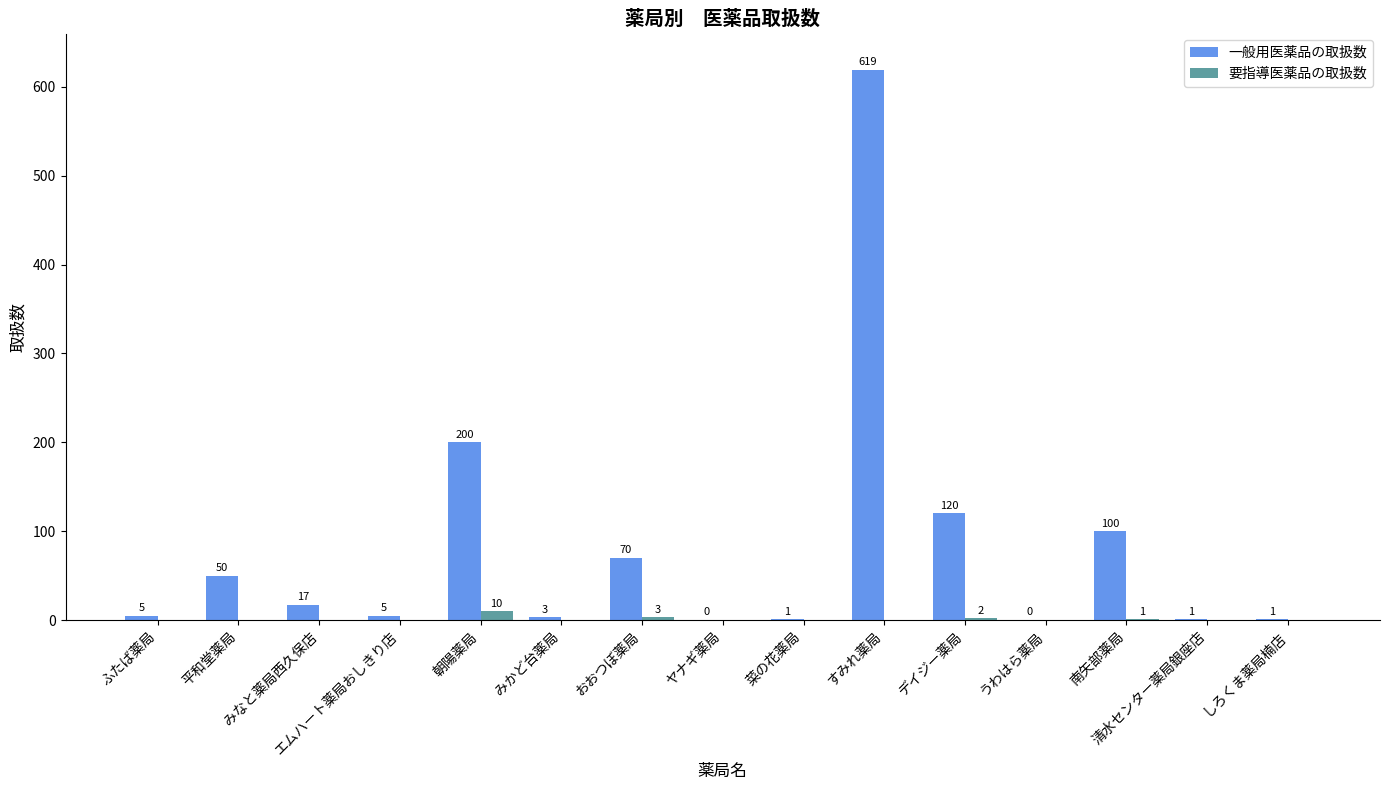

What is the total value across all series at 南矢部薬局?

101